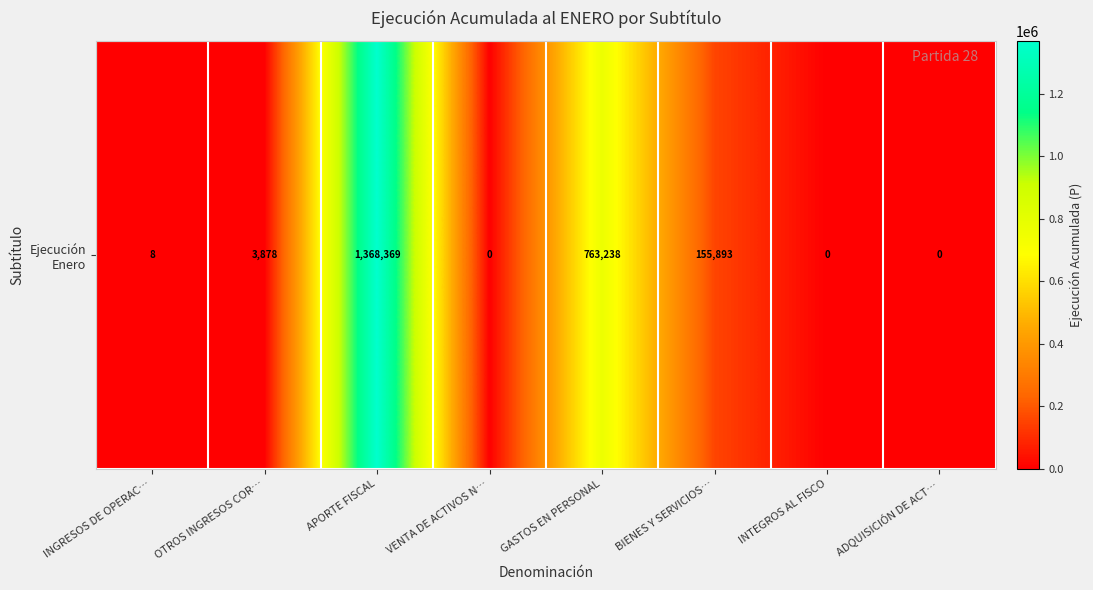

What is the change in value from INGRESOS DE OPERAC… to BIENES Y SERVICIOS…?

+155885